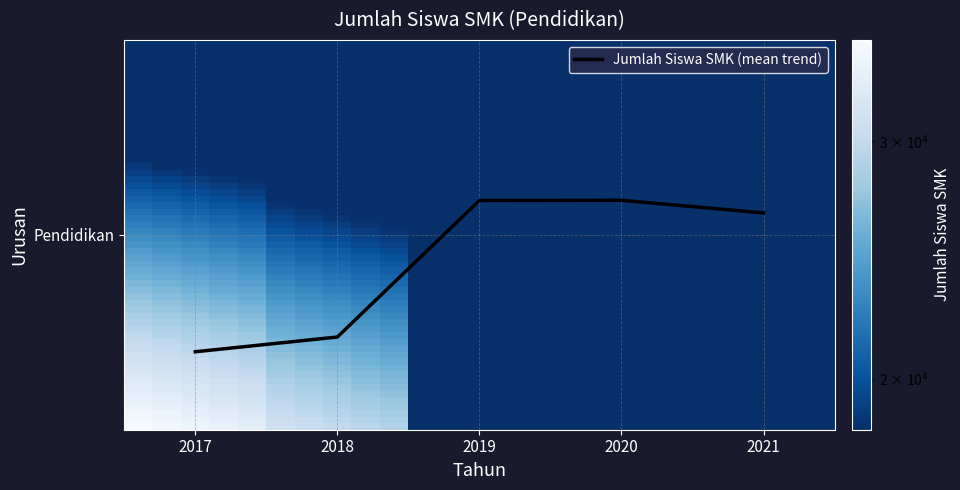

The chart shows a value of 0.2 at 2021. True or false?

False